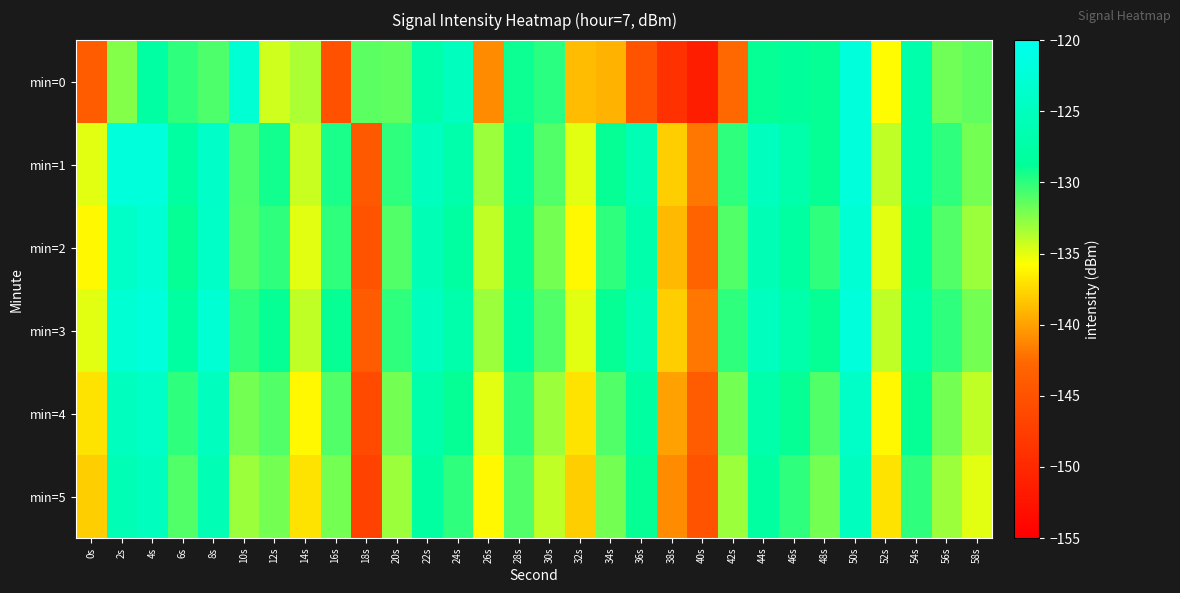

Which series has the widest spread of values?

min=0